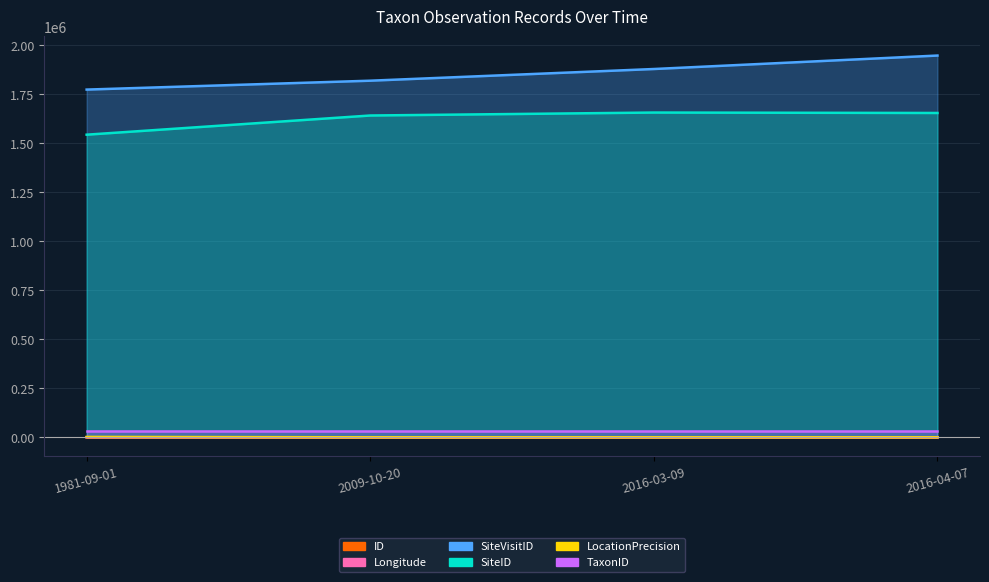

The value of ID at 2016-03-09 is 2.0. True or false?

True